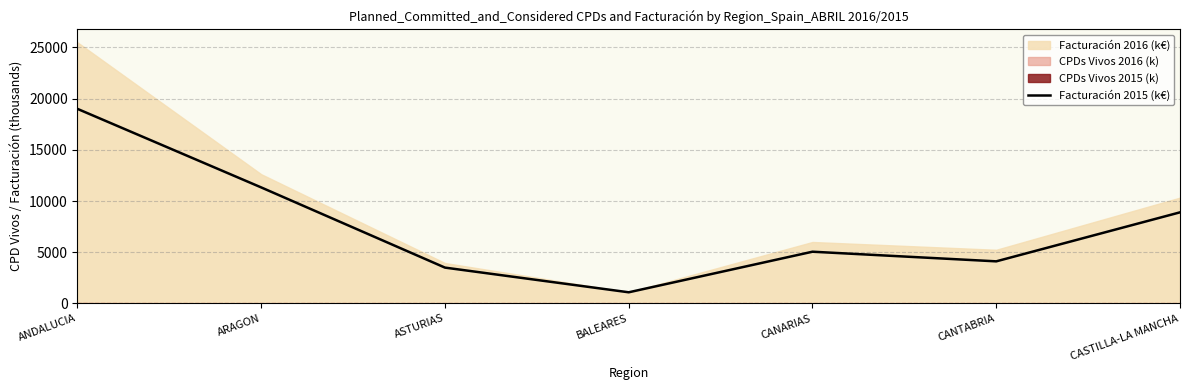

Where is the first local maximum?

CANARIAS